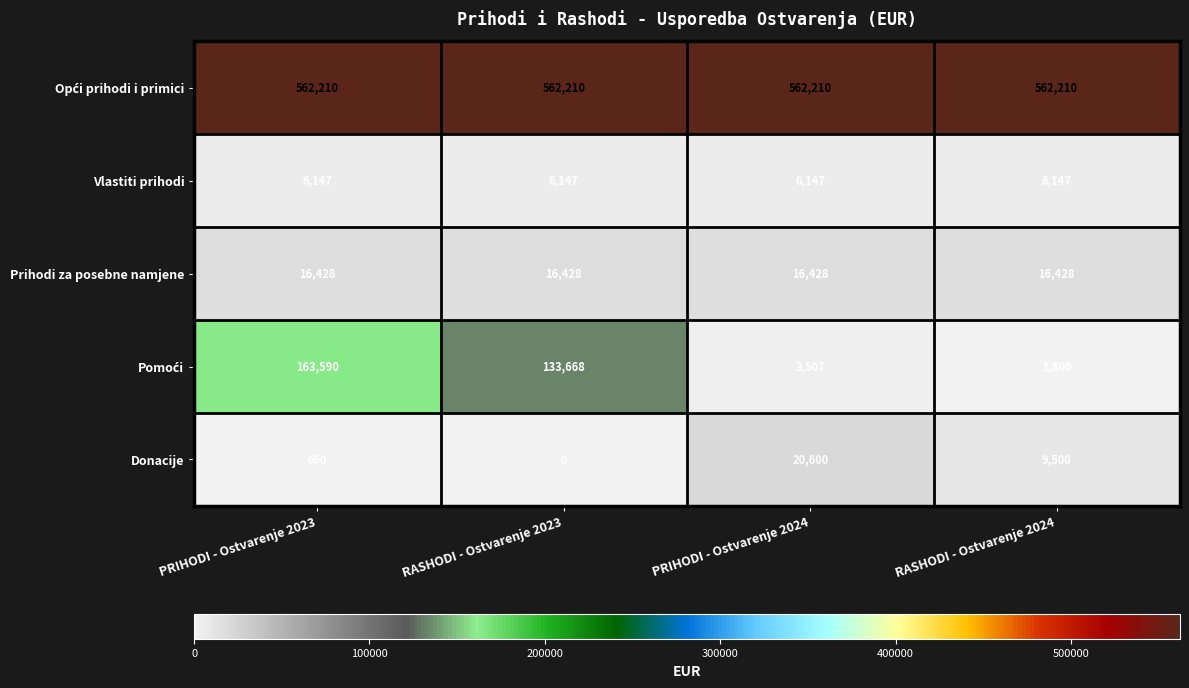

At which category is the sum across all series the highest?

PRIHODI - Ostvarenje 2023